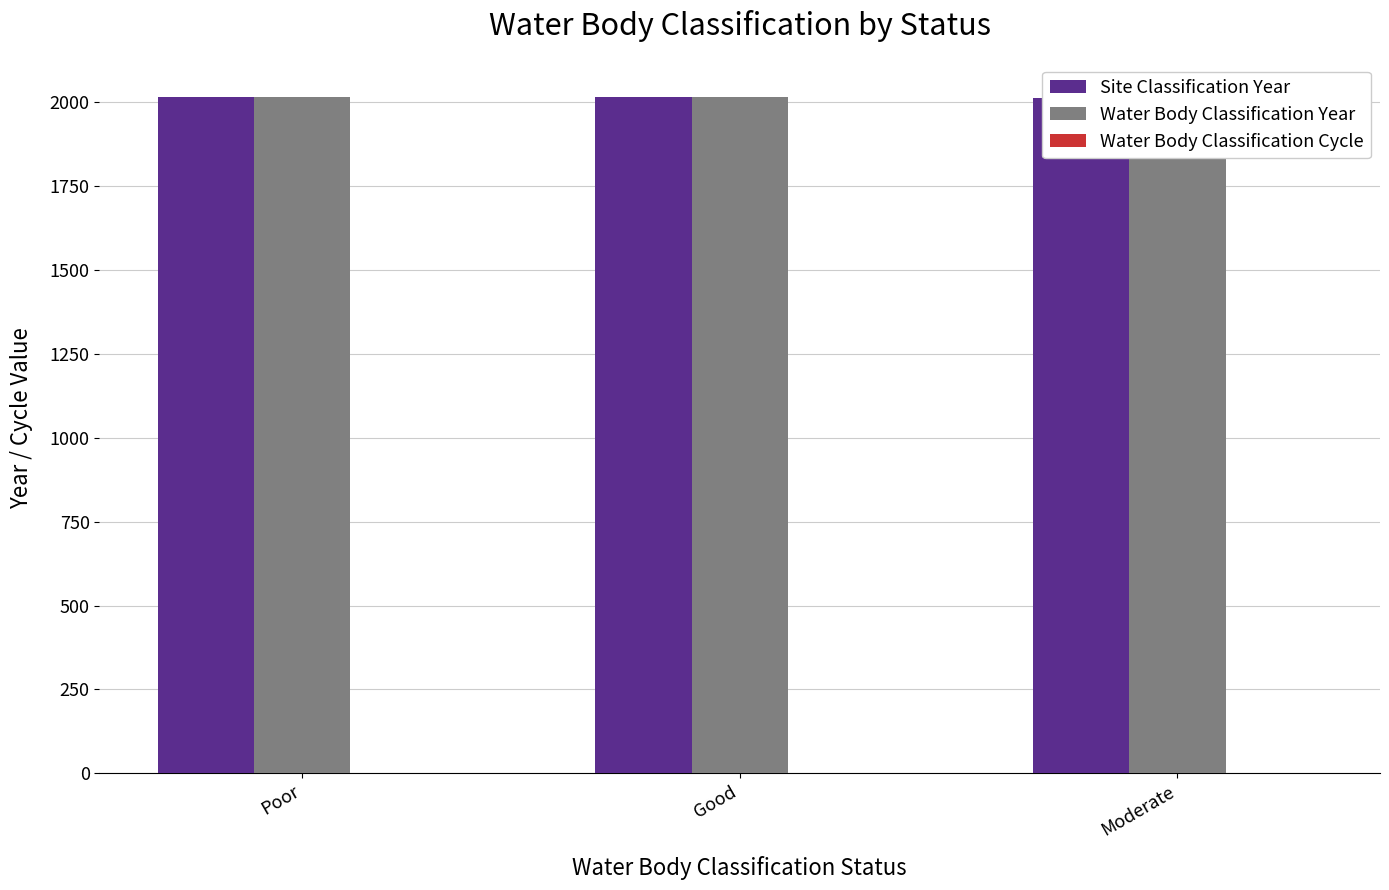

How many bars are there in each group?

3